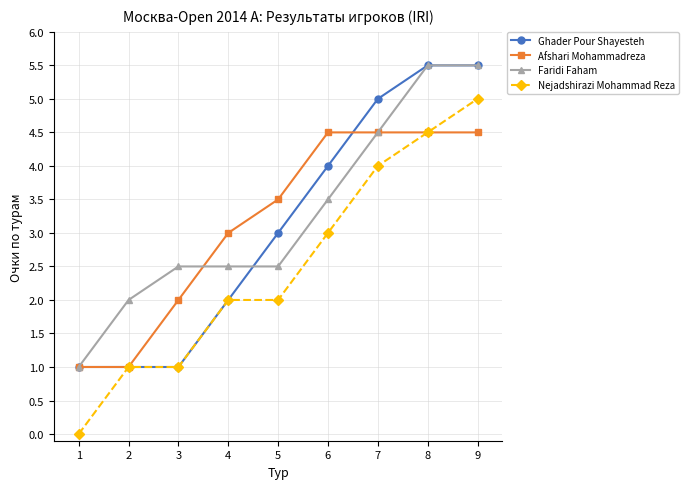

What is the difference between the highest and lowest values at 5?

1.5